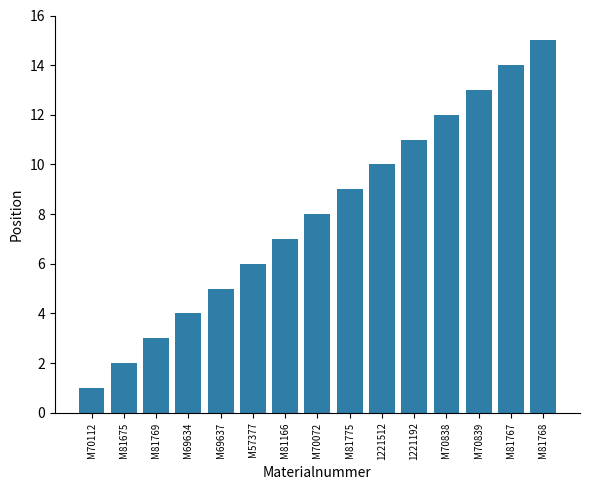

What is the difference between the values at M70839 and M70072?

5